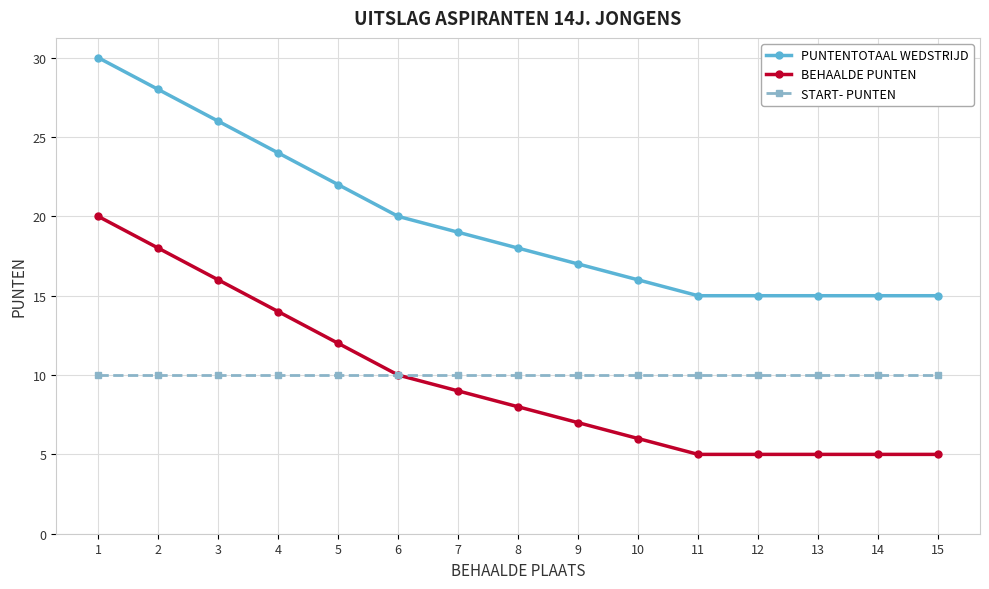

What is the total value across all series at 1?

60